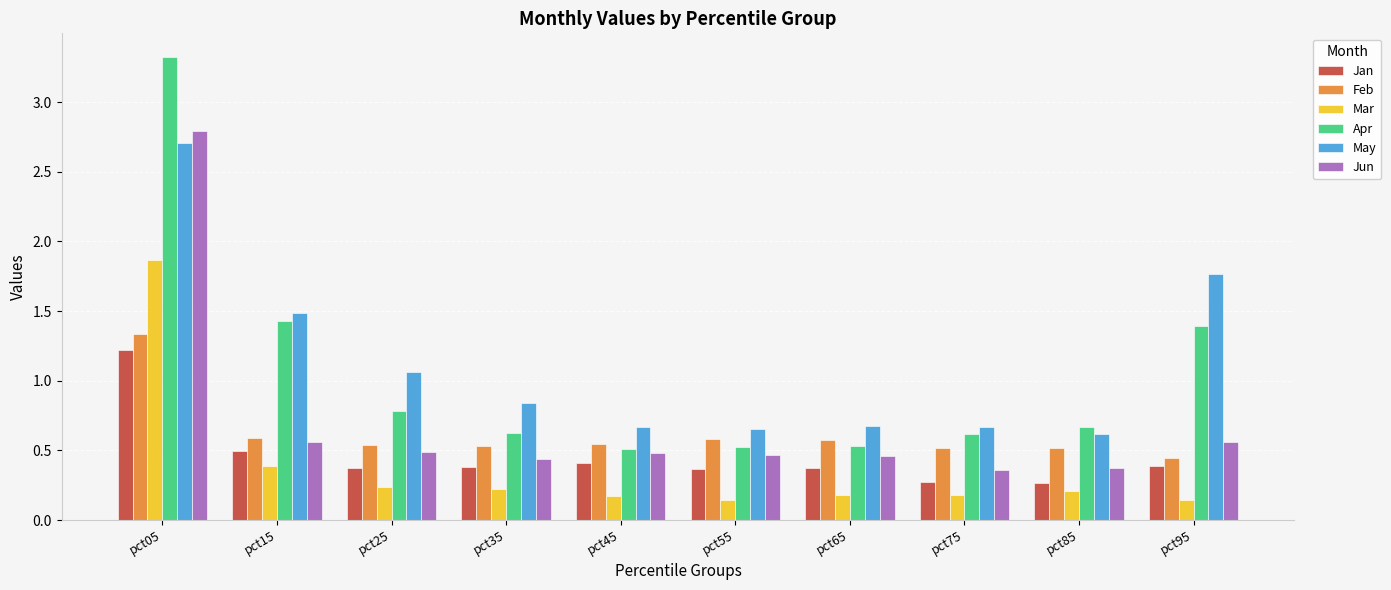

At which label does Mar reach its peak?

pct05